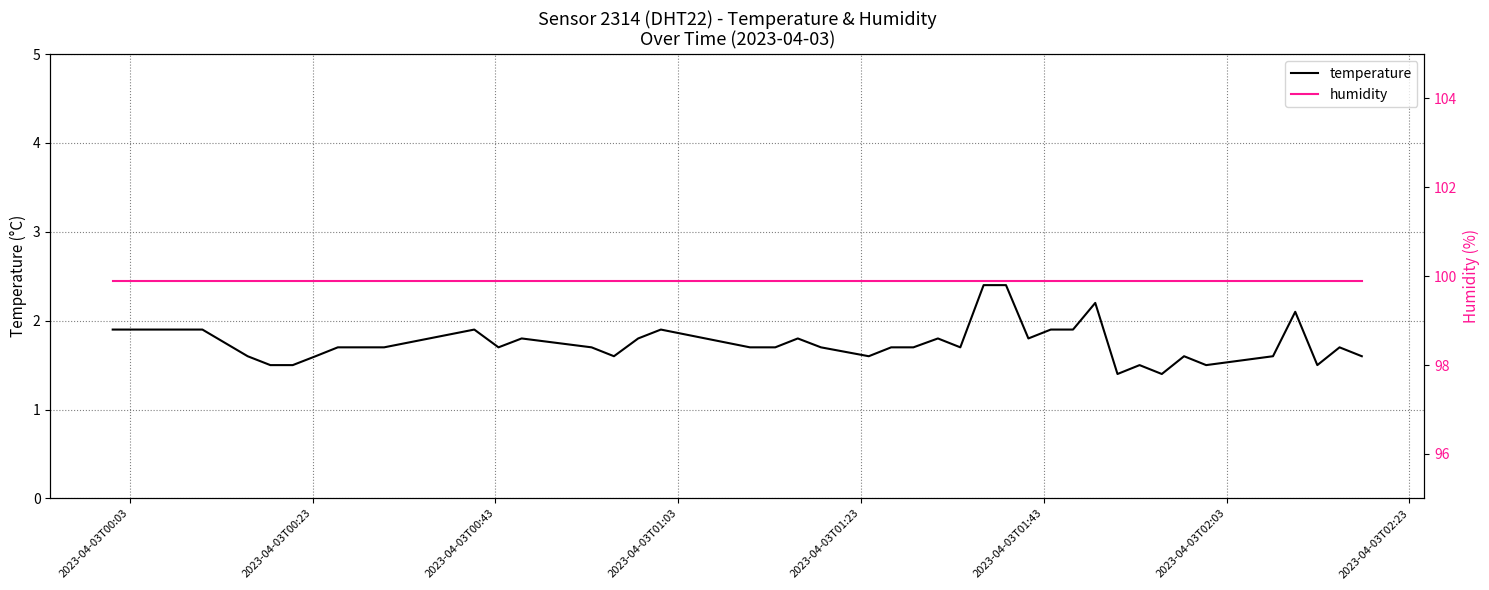

What is the minimum value for temperature?

1.4